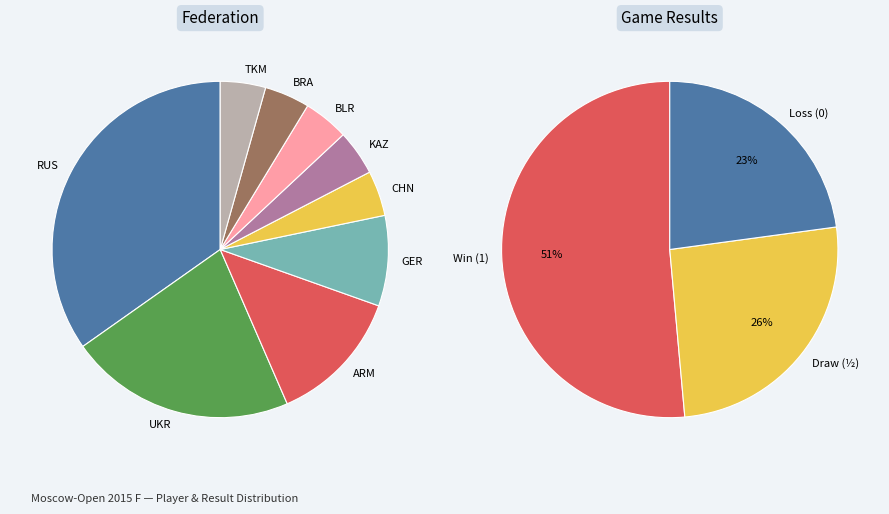

The GER slice represents 6% of the pie. True or false?

True